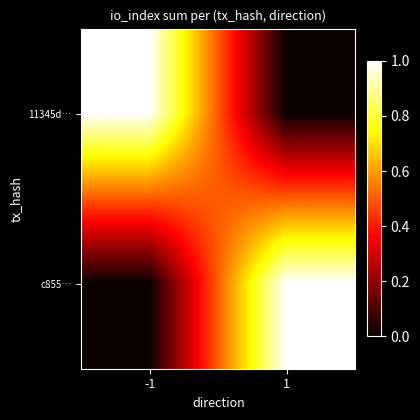

How many data points does each series have?

2